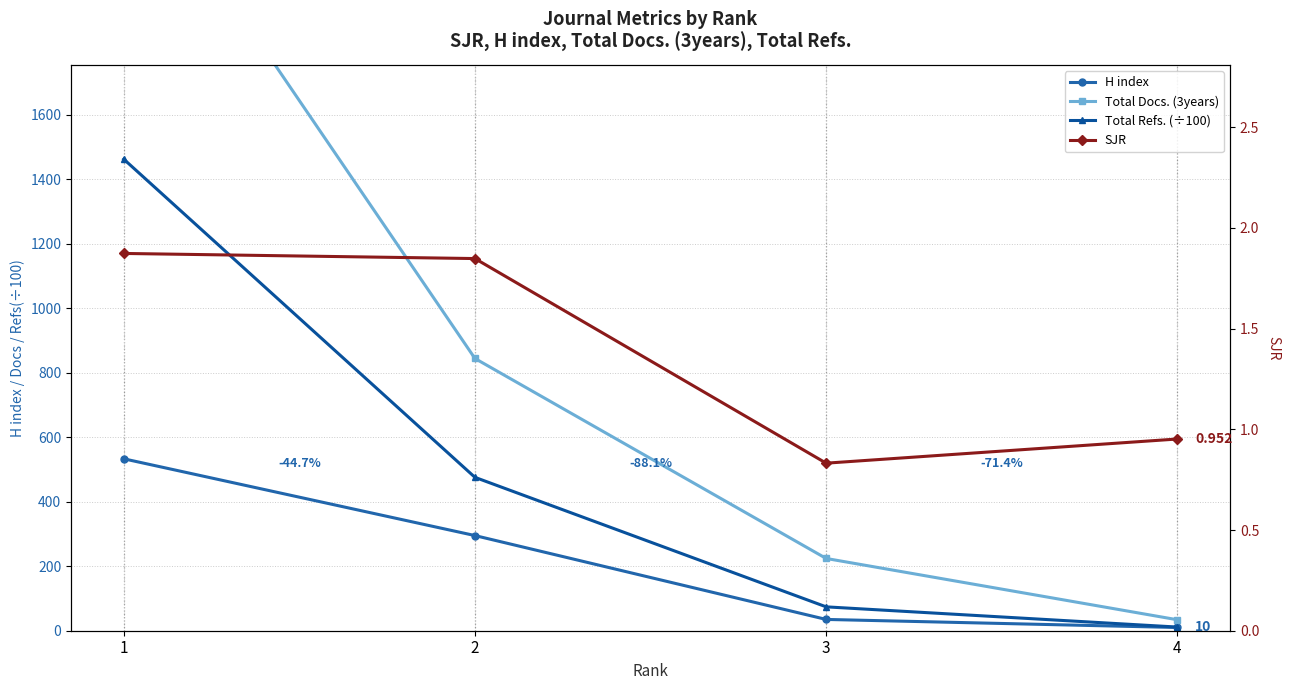

Count the number of categories in the chart.

4